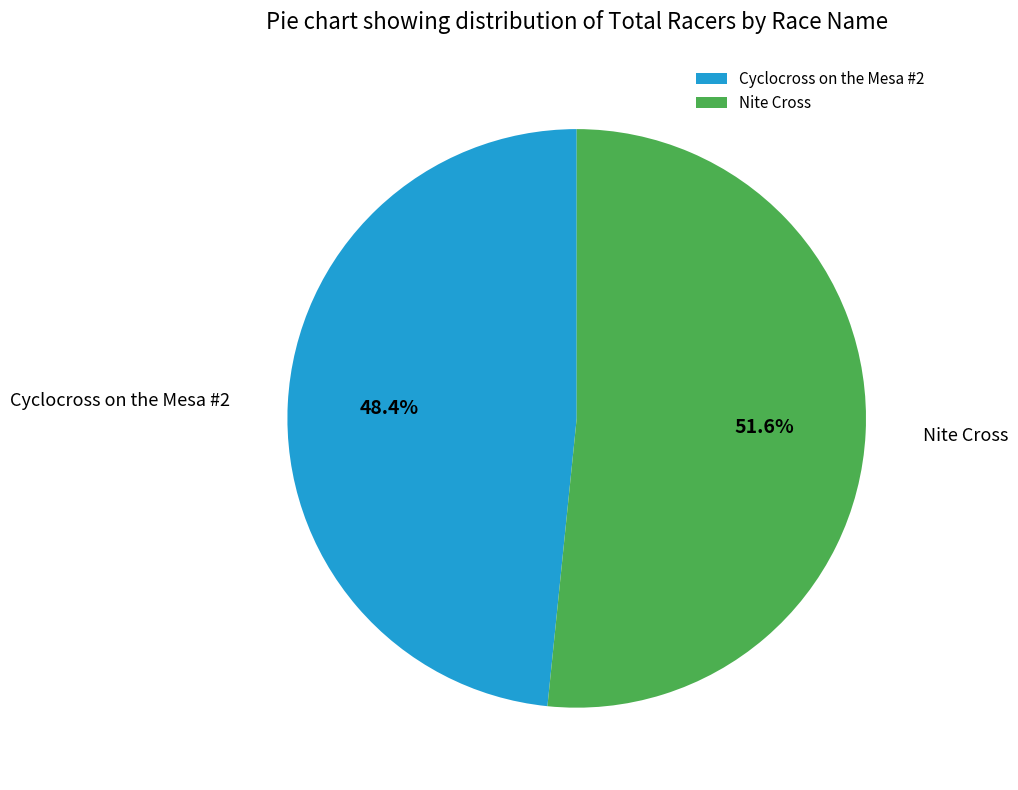

Combined, what portion of the pie is Nite Cross and Cyclocross on the Mesa #2?

100.0%